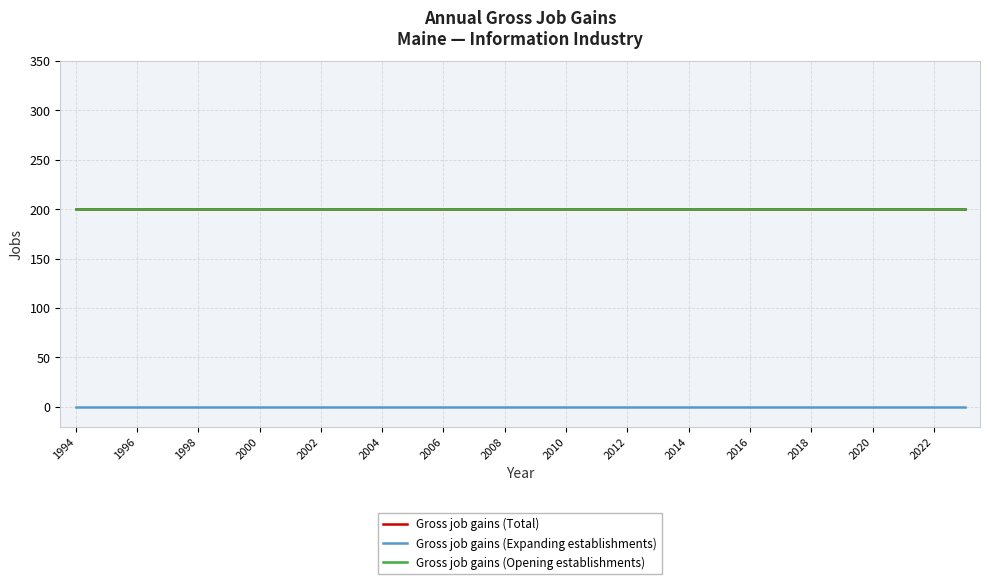

Does the chart display data point markers on the line(s)?

No